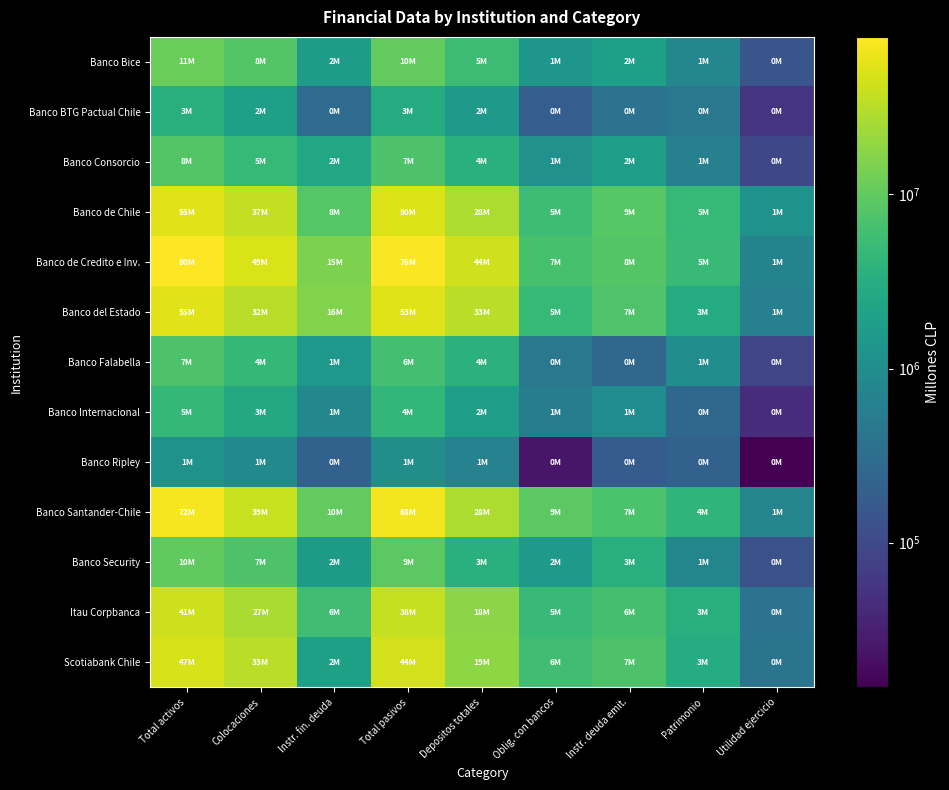

Reading left to right, what are all the values shown in this chart?

Banco Bice: Total activos=11102763.9	Colocaciones=7986415.9	Instr. fin. deuda=1737176.6	Total pasivos=10310425.6	Depositos totales=5377482.9	Oblig. con bancos=1416339.5	Instr. deuda emit.=1905133.6	Patrimonio=792338.3	Utilidad ejercicio=142391.6
Banco BTG Pactual Chile: Total activos=3406972.5	Colocaciones=1958861.1	Instr. fin. deuda=301133.2	Total pasivos=2952157.8	Depositos totales=1515346.9	Oblig. con bancos=192610.7	Instr. deuda emit.=385897.0	Patrimonio=454814.7	Utilidad ejercicio=53115.0
Banco Consorcio: Total activos=7971721.5	Colocaciones=4688713.6	Instr. fin. deuda=2443921.6	Total pasivos=7343281.8	Depositos totales=3514891.0	Oblig. con bancos=1127291.1	Instr. deuda emit.=1751027.7	Patrimonio=628439.7	Utilidad ejercicio=91843.2
Banco de Chile: Total activos=55044432.1	Colocaciones=36964455.6	Instr. fin. deuda=8305544.0	Total pasivos=50315075.9	Depositos totales=27768428.5	Oblig. con bancos=5493759.7	Instr. deuda emit.=8639163.5	Patrimonio=4729356.2	Utilidad ejercicio=1191233.1
Banco de Credito e Inv.: Total activos=80420049.9	Colocaciones=48791867.9	Instr. fin. deuda=14778674.3	Total pasivos=75618435.0	Depositos totales=43597396.6	Oblig. con bancos=6604075.3	Instr. deuda emit.=8021394.3	Patrimonio=4801614.9	Utilidad ejercicio=694771.5
Banco del Estado: Total activos=55474456.2	Colocaciones=31975272.4	Instr. fin. deuda=15753297.2	Total pasivos=52518457.8	Depositos totales=32801525.0	Oblig. con bancos=4702991.9	Instr. deuda emit.=7418180.9	Patrimonio=2955998.4	Utilidad ejercicio=621175.7
Banco Falabella: Total activos=7231547.6	Colocaciones=4466335.5	Instr. fin. deuda=1445841.9	Total pasivos=6223992.4	Depositos totales=3650657.6	Oblig. con bancos=467667.1	Instr. deuda emit.=258022.3	Patrimonio=1007555.1	Utilidad ejercicio=87995.1
Banco Internacional: Total activos=4598864.6	Colocaciones=2609839.5	Instr. fin. deuda=827089.5	Total pasivos=4334229.1	Depositos totales=1818761.3	Oblig. con bancos=569836.5	Instr. deuda emit.=970055.0	Patrimonio=264635.5	Utilidad ejercicio=44535.0
Banco Ripley: Total activos=1236664.0	Colocaciones=903059.3	Instr. fin. deuda=211903.7	Total pasivos=1020199.0	Depositos totales=661746.2	Oblig. con bancos=25101.4	Instr. deuda emit.=179350.9	Patrimonio=216465.0	Utilidad ejercicio=14720.3
Banco Santander-Chile: Total activos=72462669.6	Colocaciones=39267103.4	Instr. fin. deuda=10278202.5	Total pasivos=68392435.7	Depositos totales=27687935.5	Oblig. con bancos=9284872.4	Instr. deuda emit.=7085146.7	Patrimonio=4070233.9	Utilidad ejercicio=751260.6
Banco Security: Total activos=9990366.1	Colocaciones=7227524.9	Instr. fin. deuda=1586668.6	Total pasivos=9224431.8	Depositos totales=3425152.7	Oblig. con bancos=1551660.7	Instr. deuda emit.=3220878.0	Patrimonio=765934.3	Utilidad ejercicio=124236.0
Itau Corpbanca: Total activos=41282485.5	Colocaciones=27211272.2	Instr. fin. deuda=5679095.0	Total pasivos=37958319.4	Depositos totales=18285249.1	Oblig. con bancos=5101481.0	Instr. deuda emit.=6254882.4	Patrimonio=3324166.1	Utilidad ejercicio=395558.8
Scotiabank Chile: Total activos=47024063.8	Colocaciones=33299650.7	Instr. fin. deuda=1986279.0	Total pasivos=43961944.9	Depositos totales=18543426.7	Oblig. con bancos=5703259.0	Instr. deuda emit.=7314706.1	Patrimonio=3062118.9	Utilidad ejercicio=397420.3